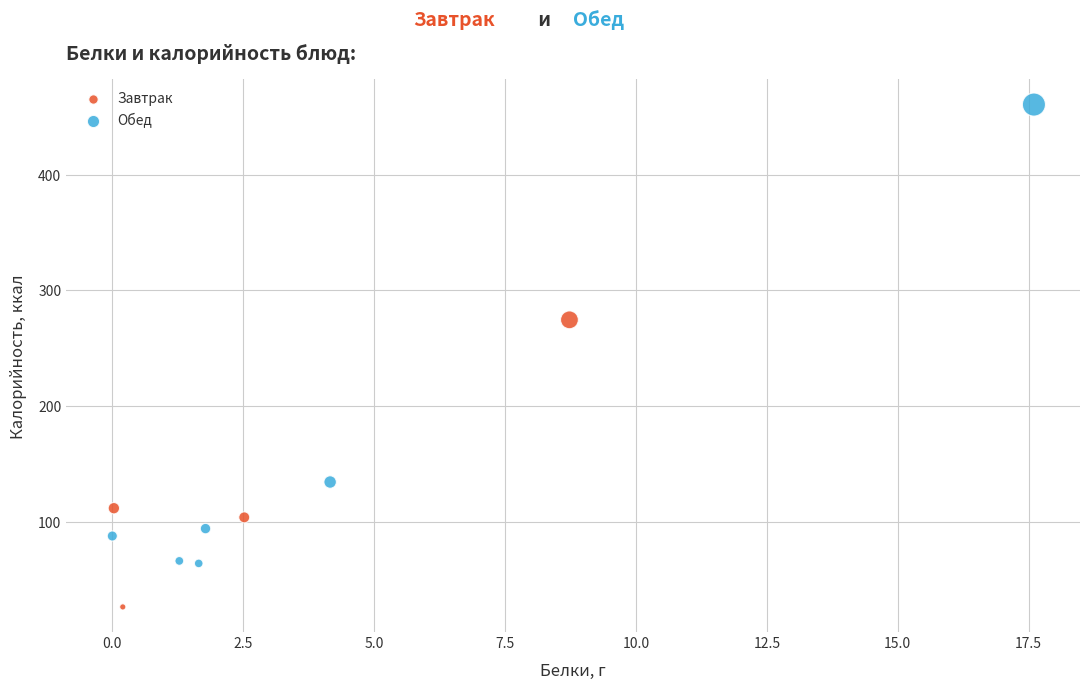

Which series has the largest Y range (max minus min)?

Обед